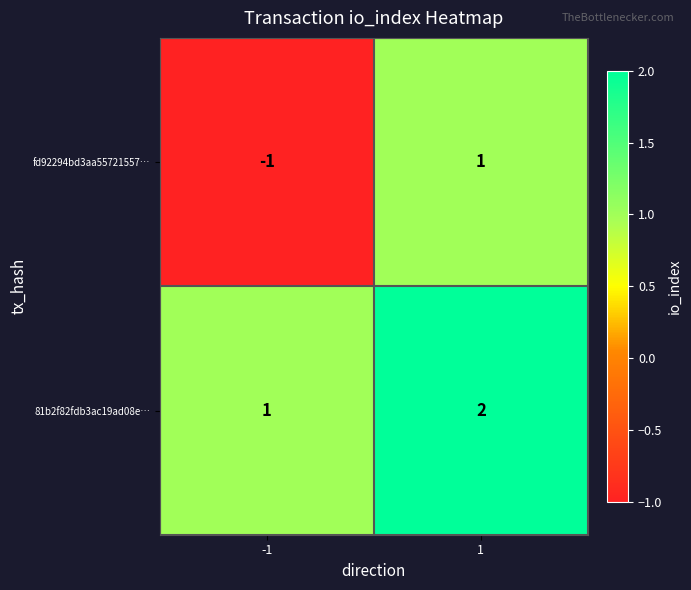

List the series in order of their overall mean, highest first.

81b2f82fdb3ac19ad08e…, fd92294bd3aa55721557…